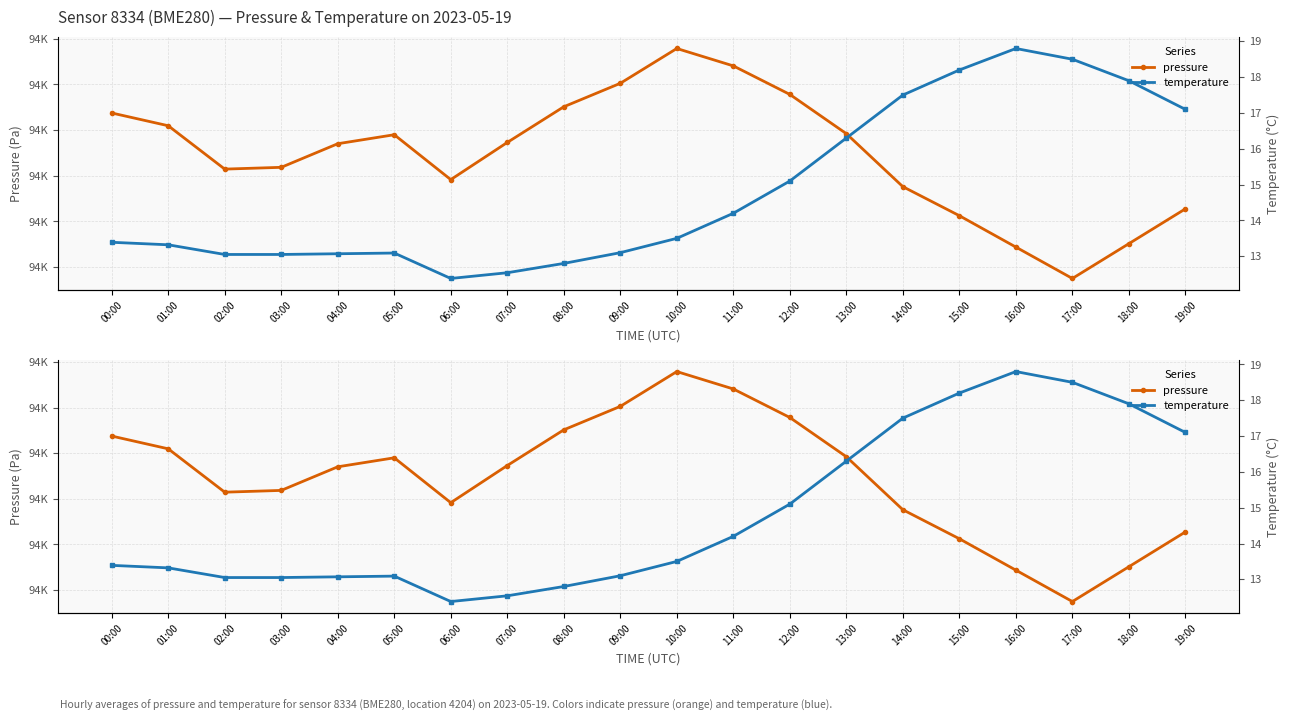

Which series has the largest total across all categories?

pressure